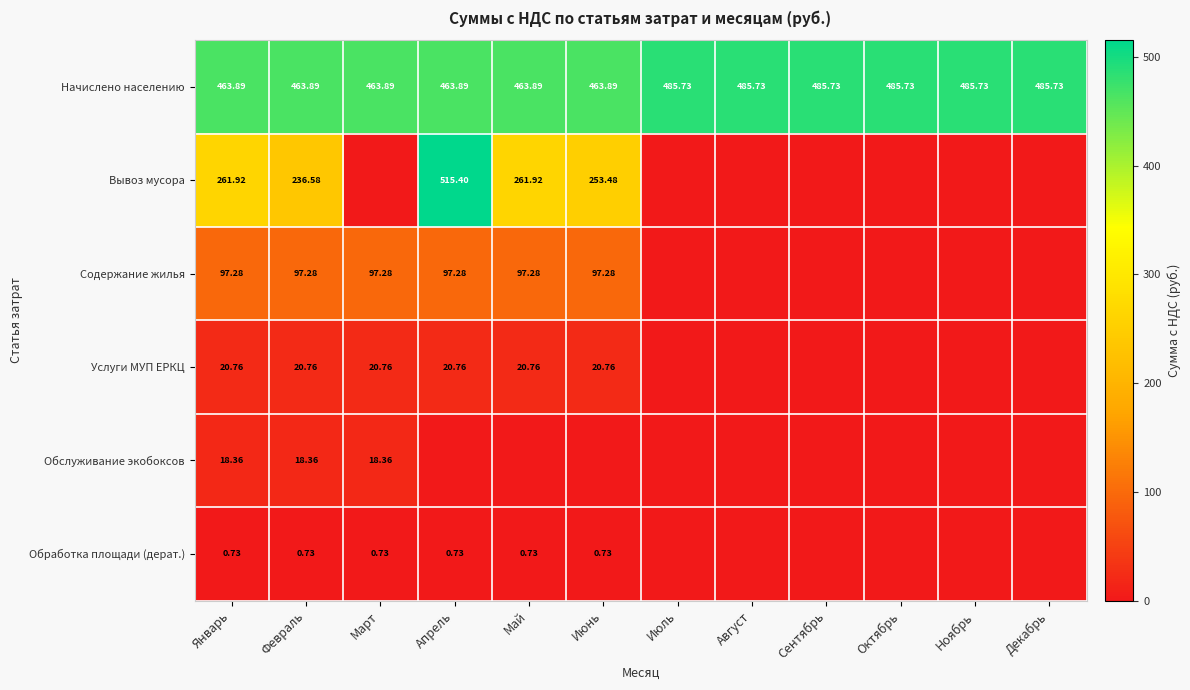

At Февраль, list the series in order from smallest to largest.

Обработка площади (дерат.), Обслуживание экобоксов, Услуги МУП ЕРКЦ, Содержание жилья, Вывоз мусора, Начислено населению